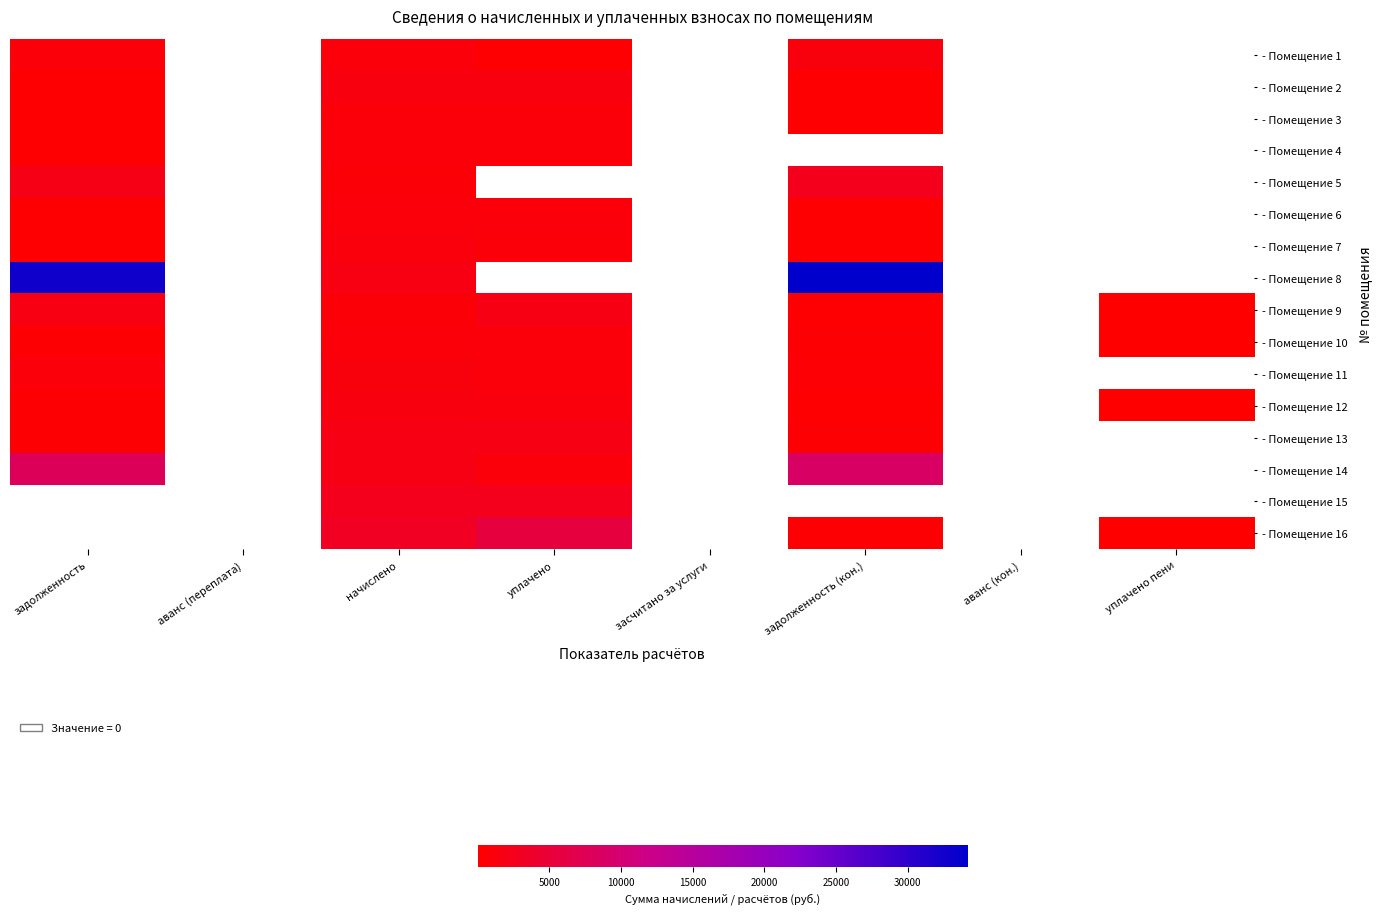

Is it true that - Помещение 13 equals 292.6 at задолженность (кон.)?

True